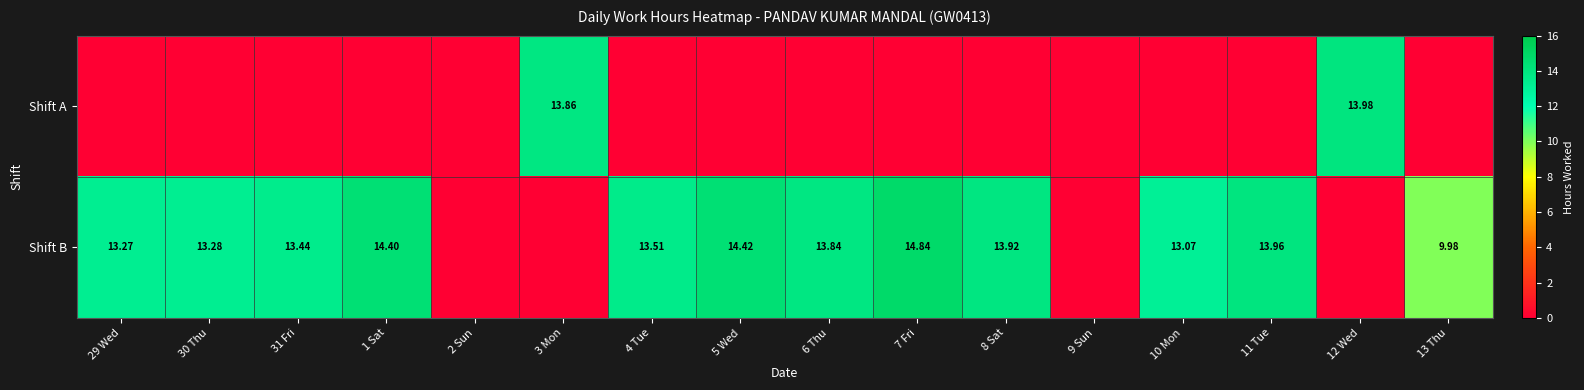

Is the value of Shift B at 8 Sat greater than the value of Shift A at 12 Wed?

No